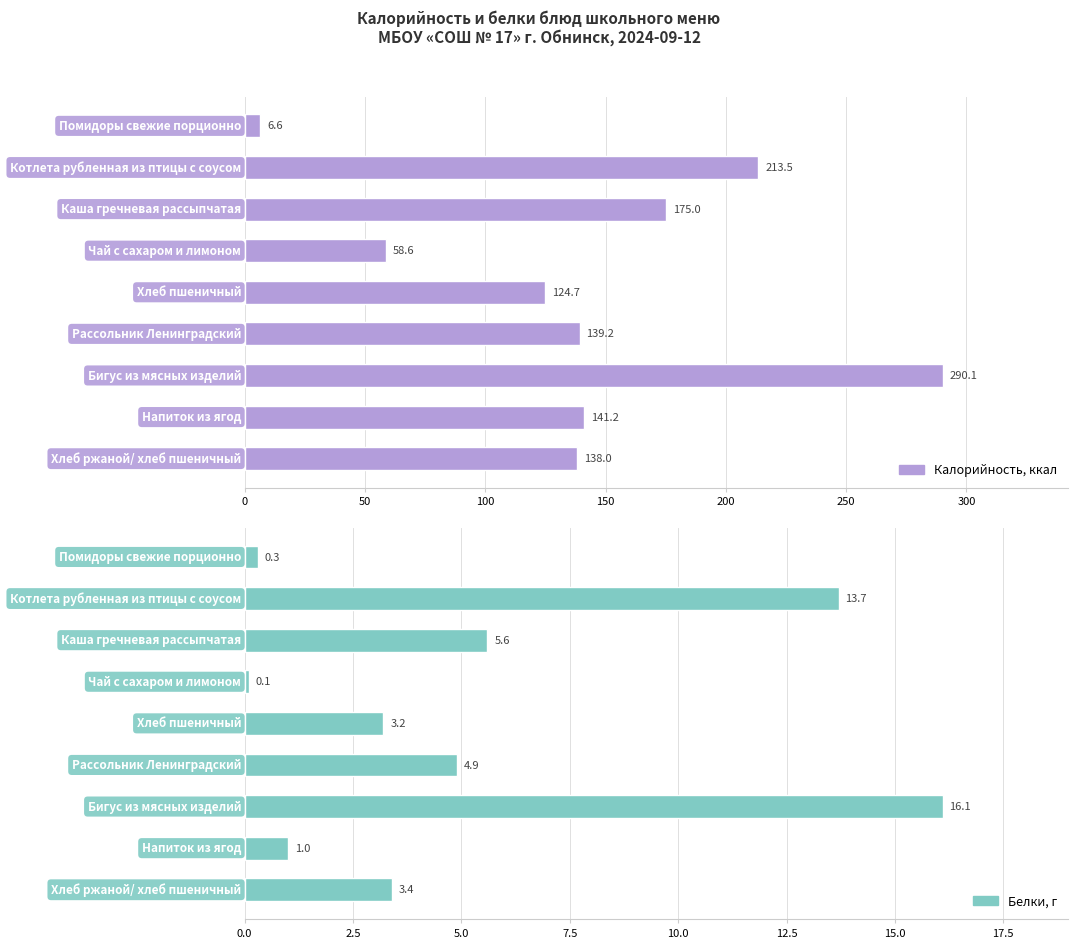

How many groups of bars are there?

9